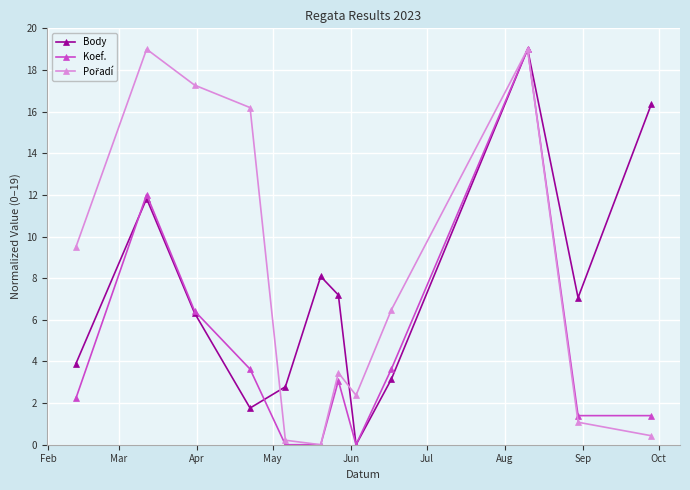

What is the value of the Koef. point at the 9th from the left?

3.6